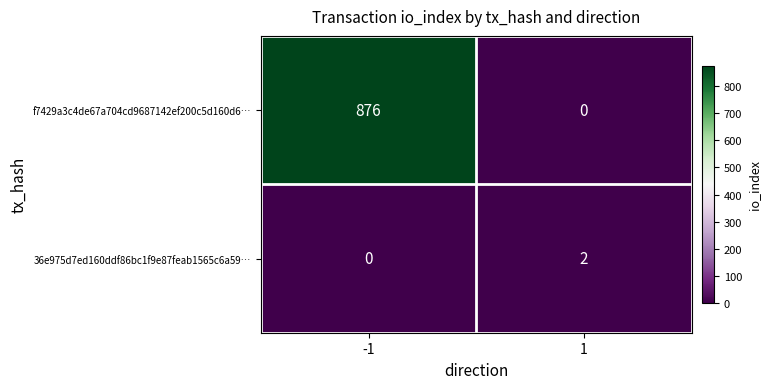

What is the difference between the f7429a3c4de67a704cd9687142ef200c5d160d6… values at -1 and 1?

876